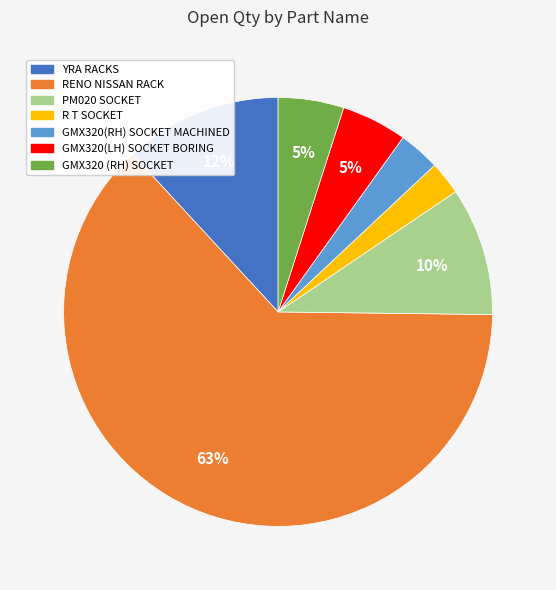

How many segments does this pie chart have?

7